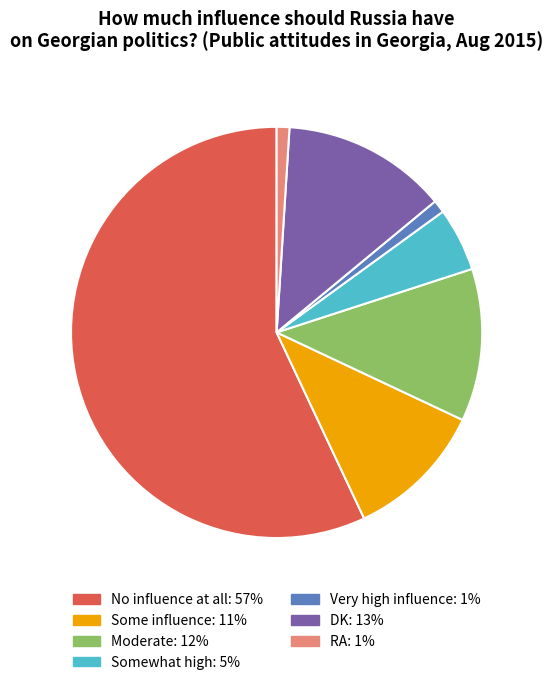

Is it true that Somewhat high: 5% is 11% of the pie?

False